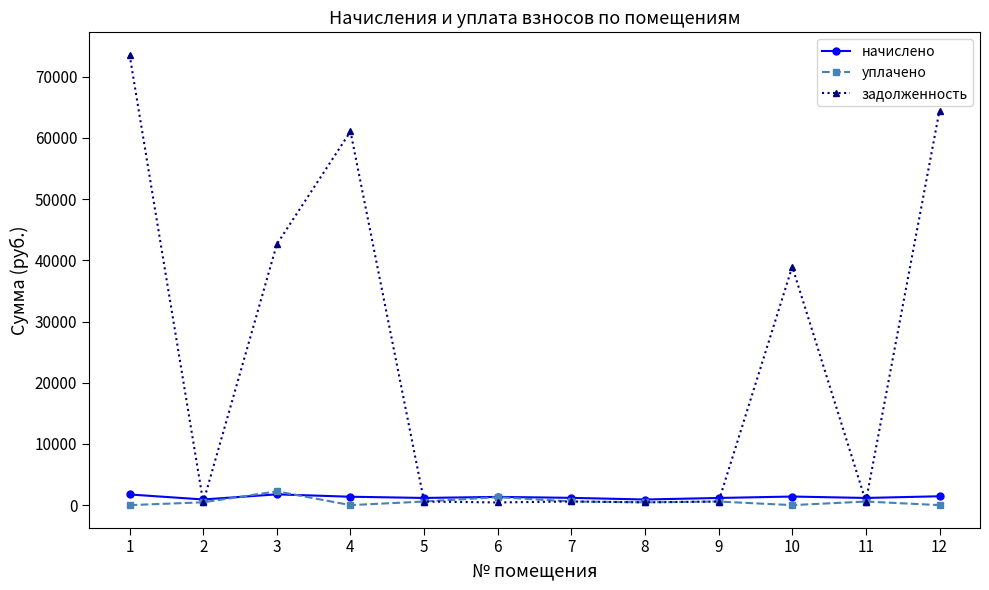

The value of начислено at 1 is 1740.1. True or false?

True